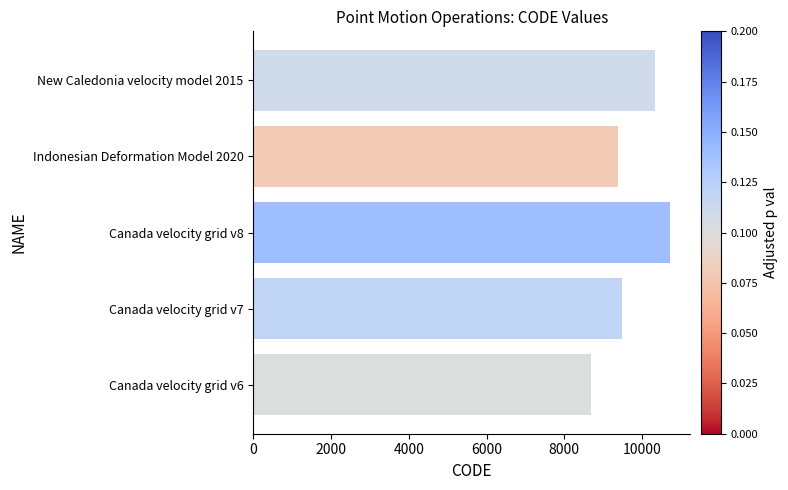

Reading bottom to top, extract all data points from this chart.

Canada velocity grid v6=8676	Canada velocity grid v7=9483	Canada velocity grid v8=10707	Indonesian Deformation Model 2020=9375	New Caledonia velocity model 2015=10323